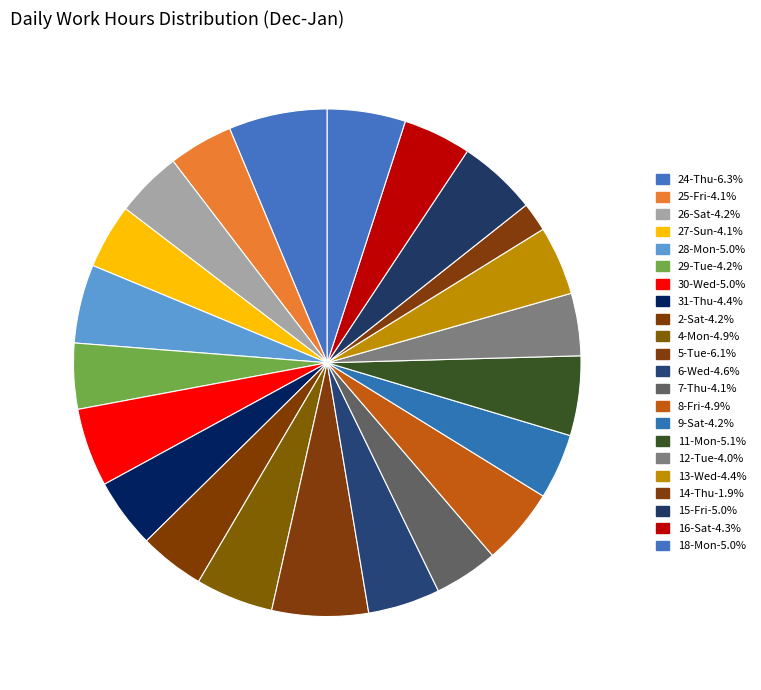

Is it true that 2-Sat is 12% of the pie?

False